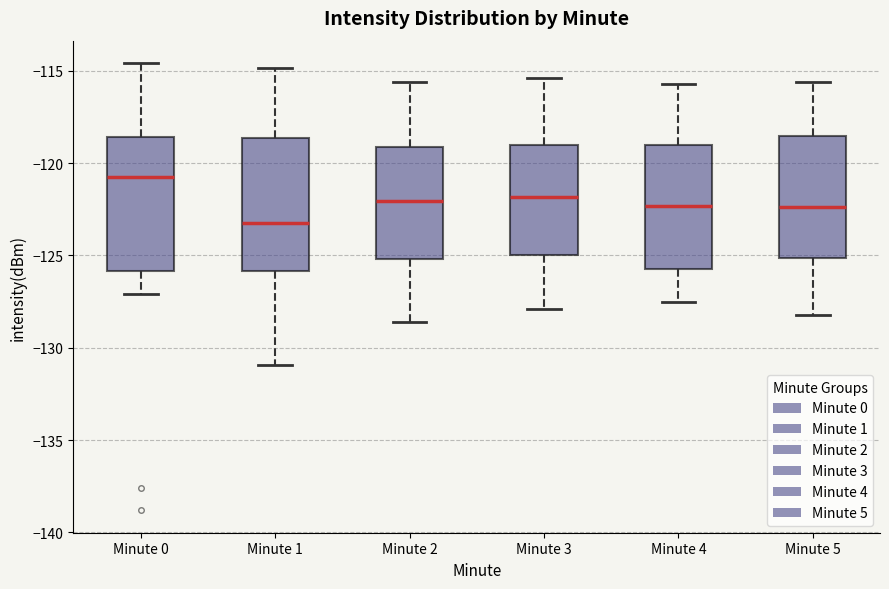

Which box's median line is the lowest?

Minute 1